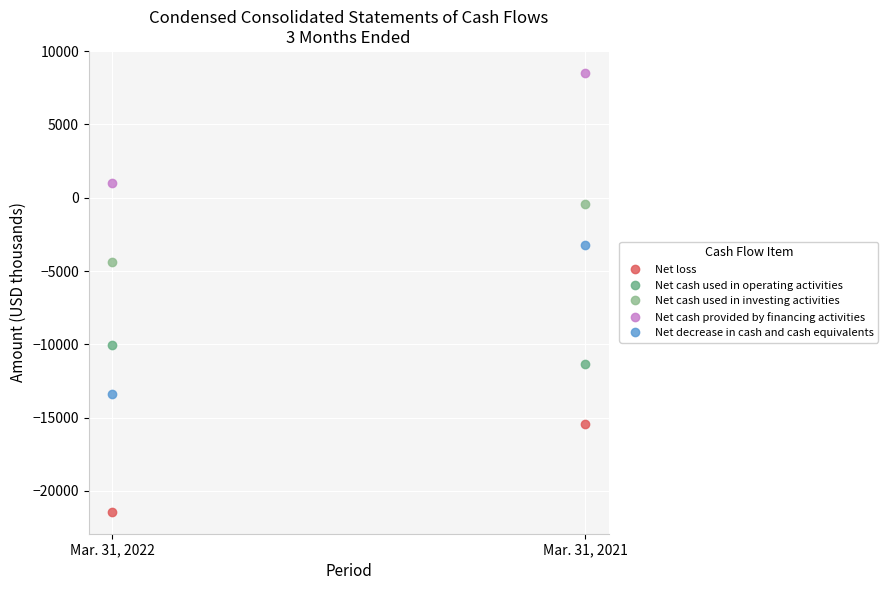

Reading left to right, transcribe all the data shown in this chart.

Net loss: -21426	-15435
Net cash used in operating activities: -10069	-11360
Net cash used in investing activities: -4375	-402
Net cash provided by financing activities: 1022	8519
Net decrease in cash and cash equivalents: -13422	-3243